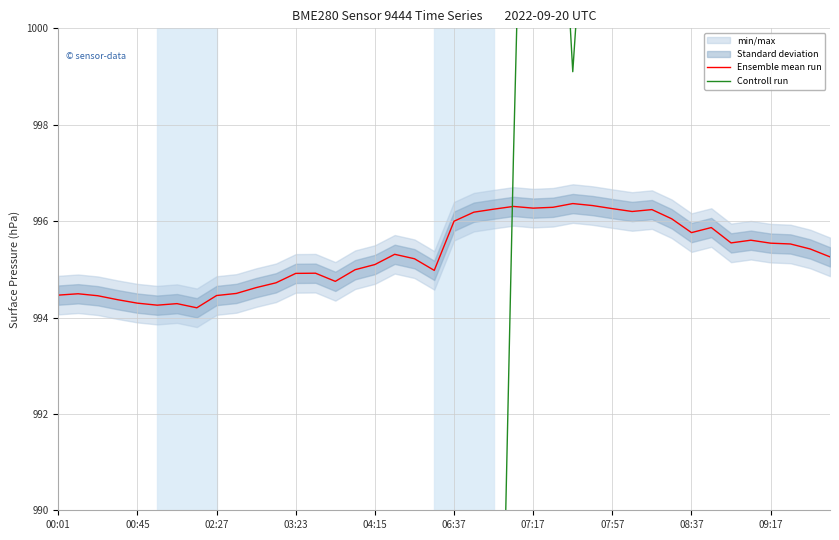

True or false: Ensemble mean run has a value of 597.6 at 09:17.

False